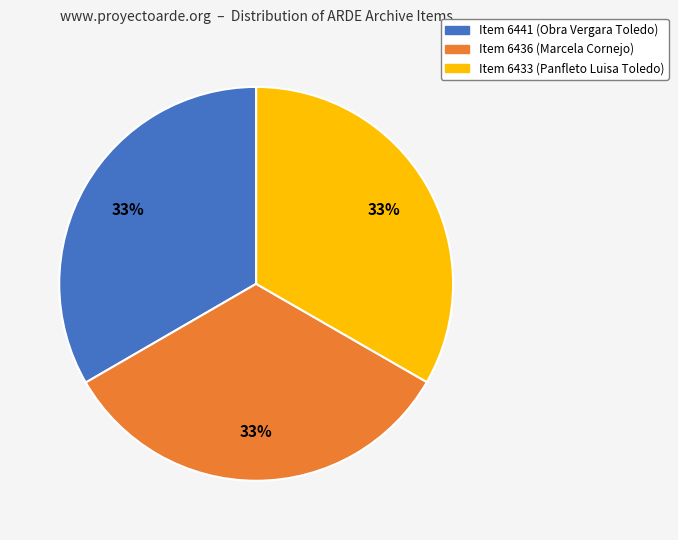

What is the ratio of the value at Item 6436 (Marcela Cornejo) to the value at Item 6433 (Panfleto Luisa Toledo)?

1.0